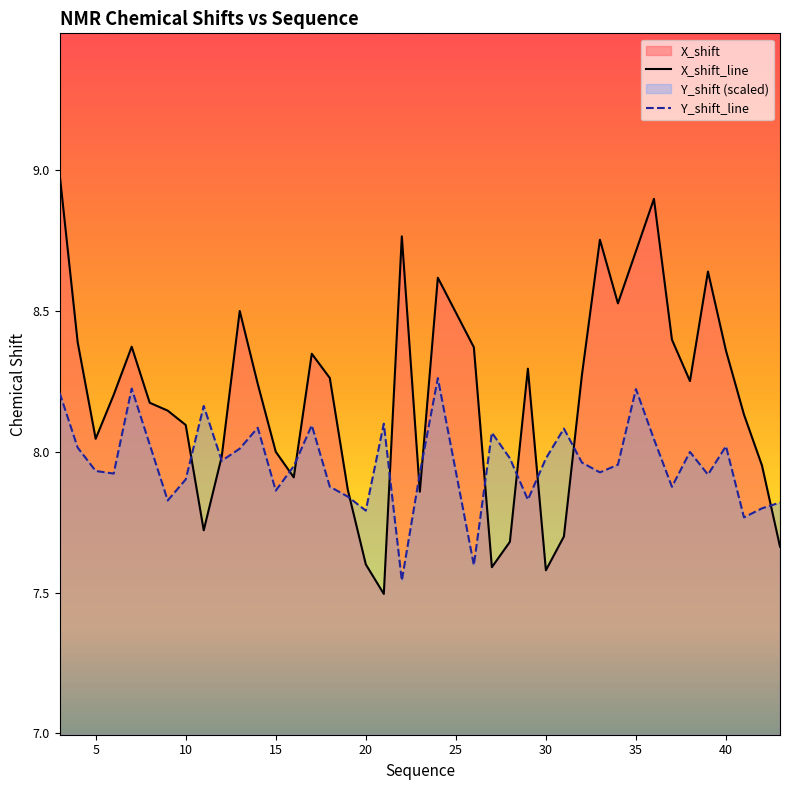

How many interior local peaks does the Y_shift series have?

11